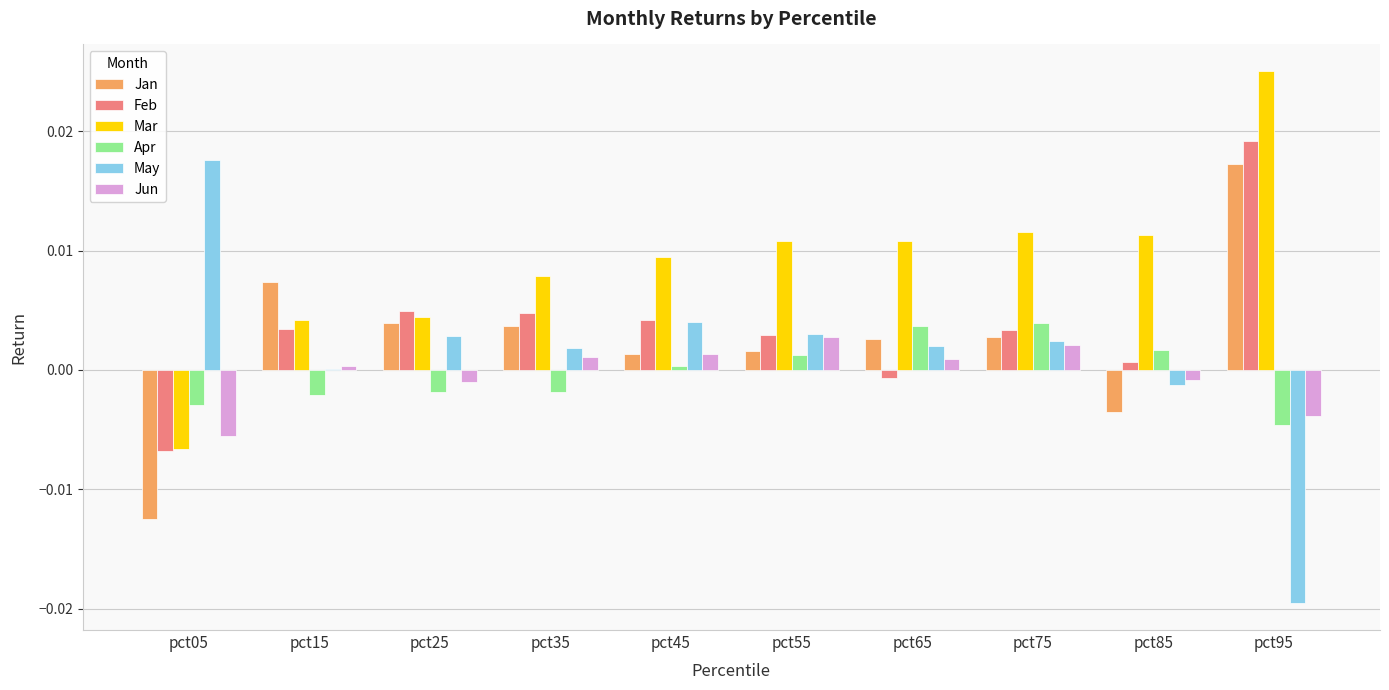

Does the chart contain stacked bars?

No